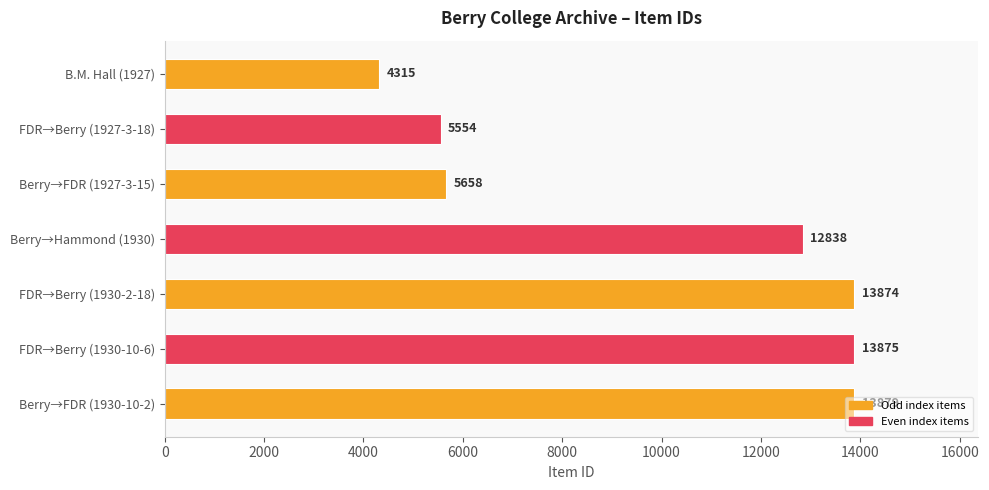

The chart shows a value of 13874 at FDR→Berry (1930-2-18). True or false?

True